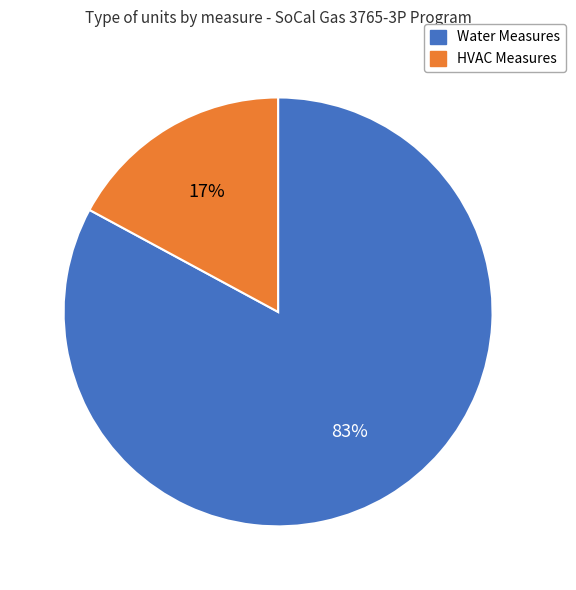

Is there a majority slice in this chart?

Yes